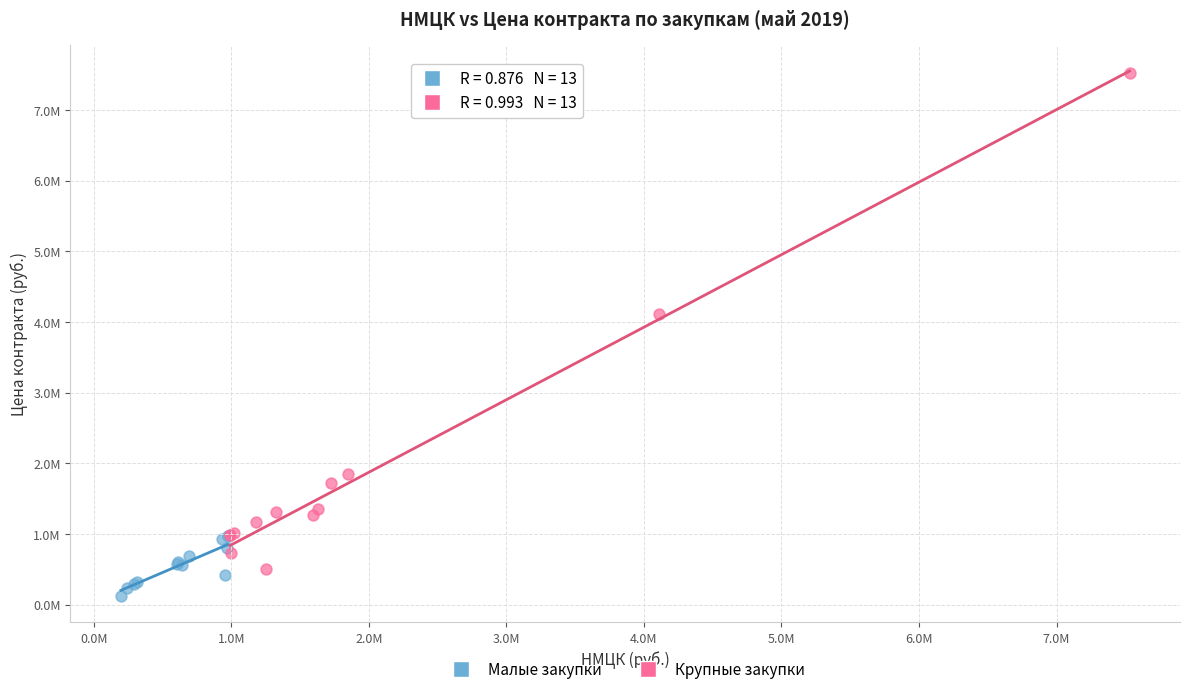

What are all the series names shown in the legend?

Малые закупки, Крупные закупки